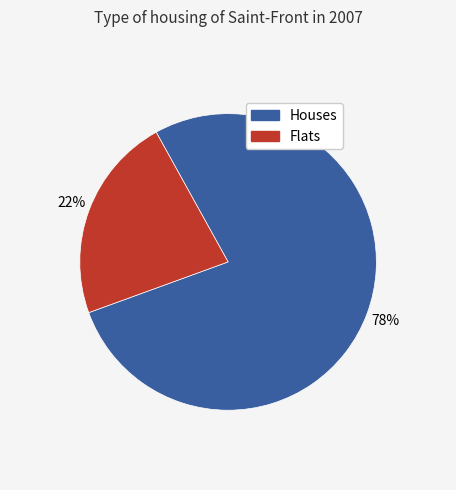

Is there a majority slice in this chart?

Yes